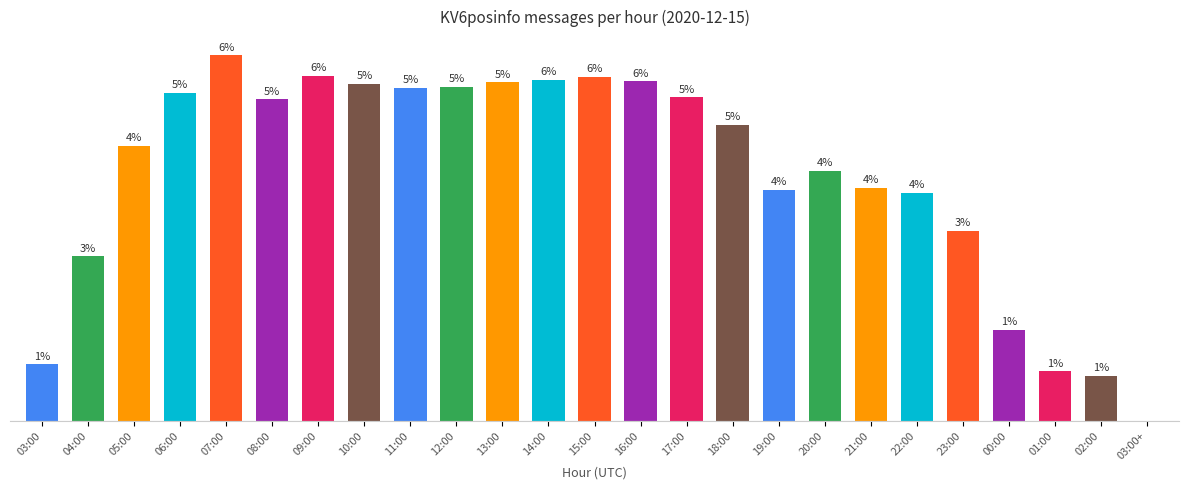

Rank the categories by value from lowest to highest.

03:00+, 02:00, 01:00, 03:00, 00:00, 04:00, 23:00, 22:00, 19:00, 21:00, 20:00, 05:00, 18:00, 08:00, 17:00, 06:00, 11:00, 12:00, 10:00, 13:00, 16:00, 14:00, 15:00, 09:00, 07:00